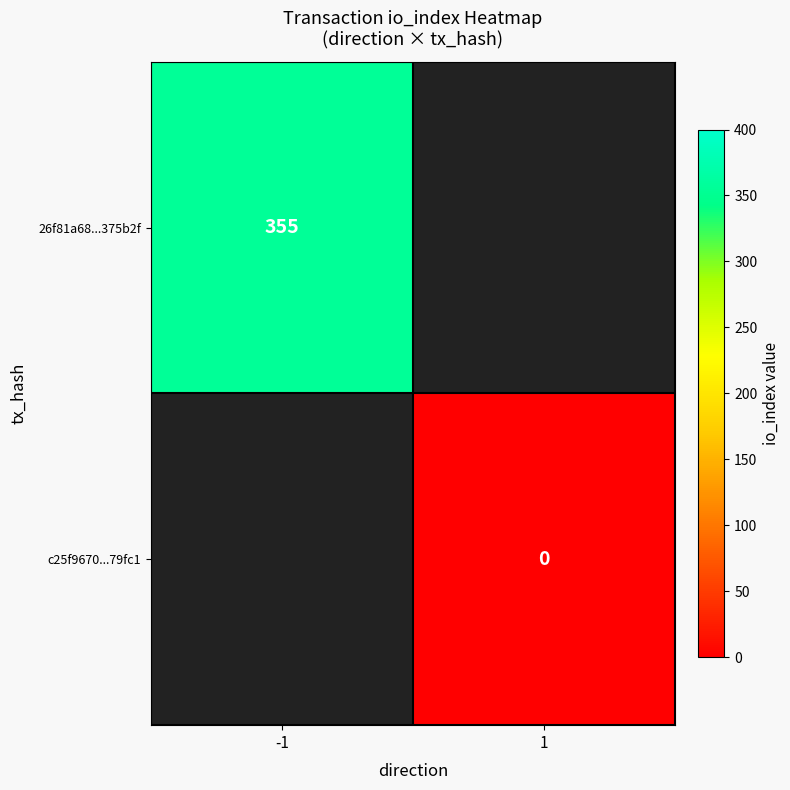

The 26f81a68...375b2f series shows 580 at -1. True or false?

False